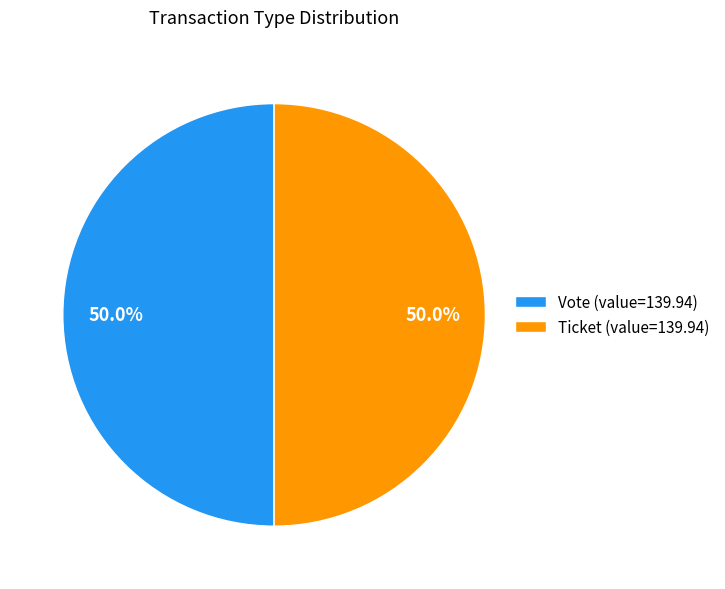

What is the ratio of the value at Vote (value=139.94) to the value at Ticket (value=139.94)?

1.0